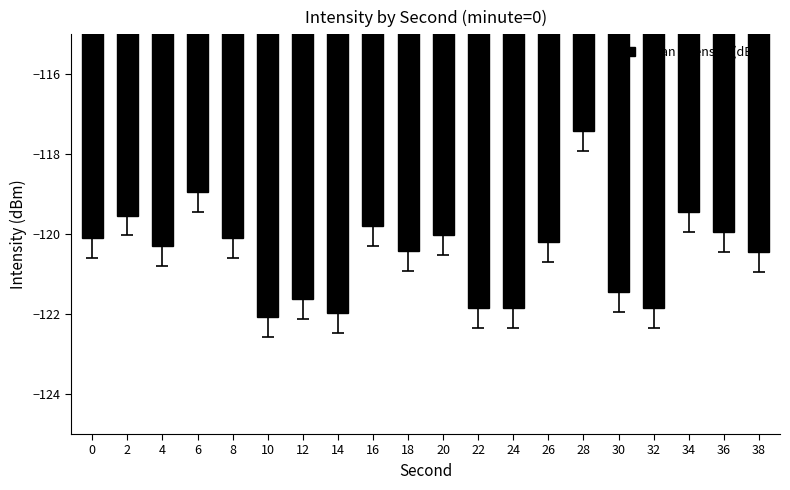

What is the greatest value displayed?

-117.4